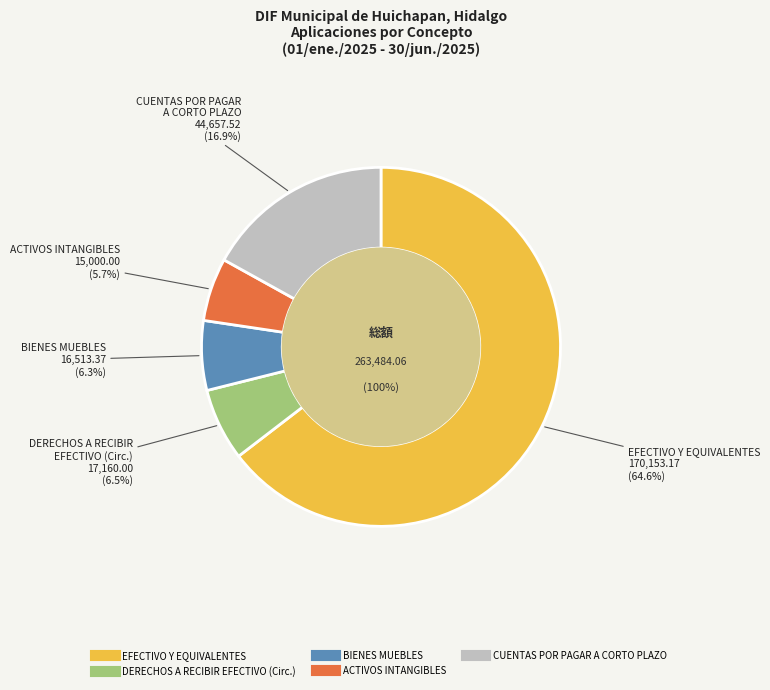

What is the total percentage of BIENES MUEBLES and EFECTIVO Y EQUIVALENTES?

70.8%